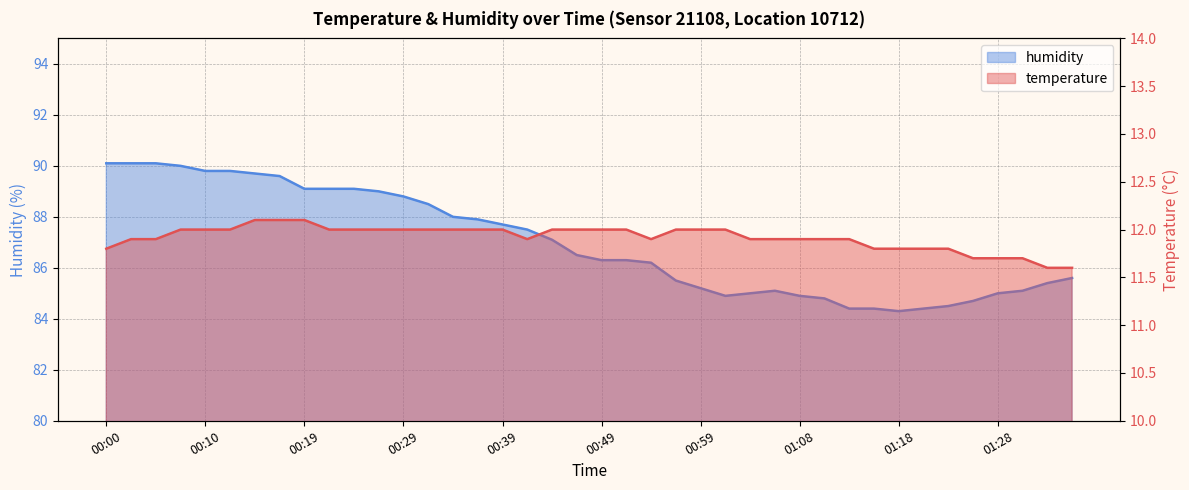

Reading right to left, transcribe all the data shown in this chart.

temperature: 01:35=11.6	01:33=11.6	01:31=11.7	01:28=11.7	01:26=11.7	01:23=11.8	01:21=11.8	01:18=11.8	01:16=11.8	01:13=11.9	01:11=11.9	01:08=11.9	01:06=11.9	01:04=11.9	01:01=12.0	00:59=12.0	00:56=12.0	00:54=11.9	00:51=12.0	00:49=12.0	00:46=12.0	00:44=12.0	00:41=11.9	00:39=12.0	00:37=12.0	00:34=12.0	00:32=12.0	00:29=12.0	00:27=12.0	00:24=12.0	00:22=12.0	00:19=12.1	00:17=12.1	00:15=12.1	00:12=12.0	00:10=12.0	00:07=12.0	00:05=11.9	00:02=11.9	00:00=11.8
humidity: 01:35=85.6	01:33=85.4	01:31=85.1	01:28=85.0	01:26=84.7	01:23=84.5	01:21=84.4	01:18=84.3	01:16=84.4	01:13=84.4	01:11=84.8	01:08=84.9	01:06=85.1	01:04=85.0	01:01=84.9	00:59=85.2	00:56=85.5	00:54=86.2	00:51=86.3	00:49=86.3	00:46=86.5	00:44=87.1	00:41=87.5	00:39=87.7	00:37=87.9	00:34=88.0	00:32=88.5	00:29=88.8	00:27=89.0	00:24=89.1	00:22=89.1	00:19=89.1	00:17=89.6	00:15=89.7	00:12=89.8	00:10=89.8	00:07=90.0	00:05=90.1	00:02=90.1	00:00=90.1